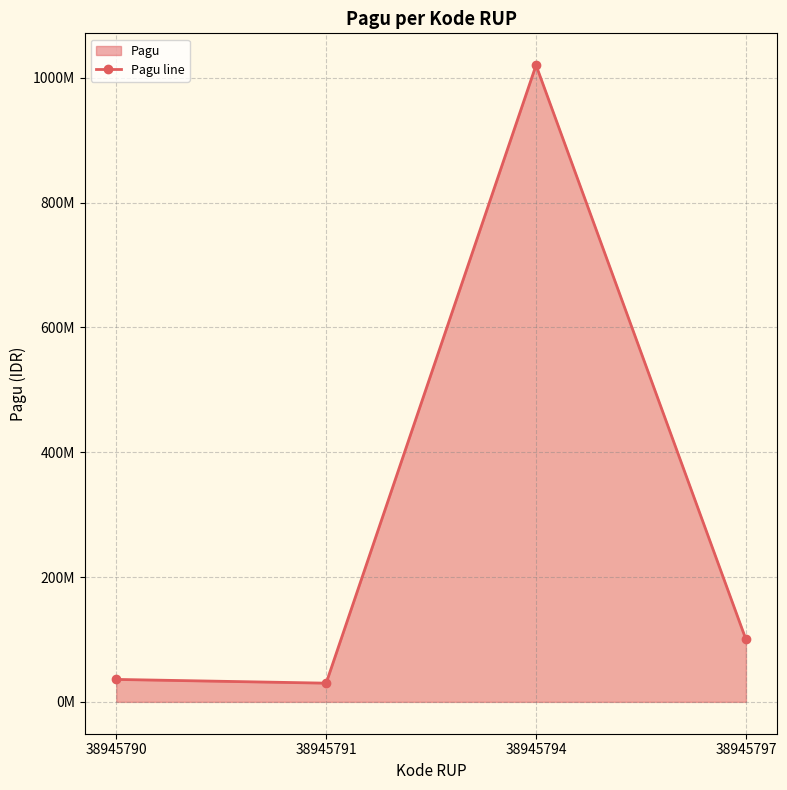

Reading left to right, extract all data points from this chart.

36000000	30000000	1020000000	100000000